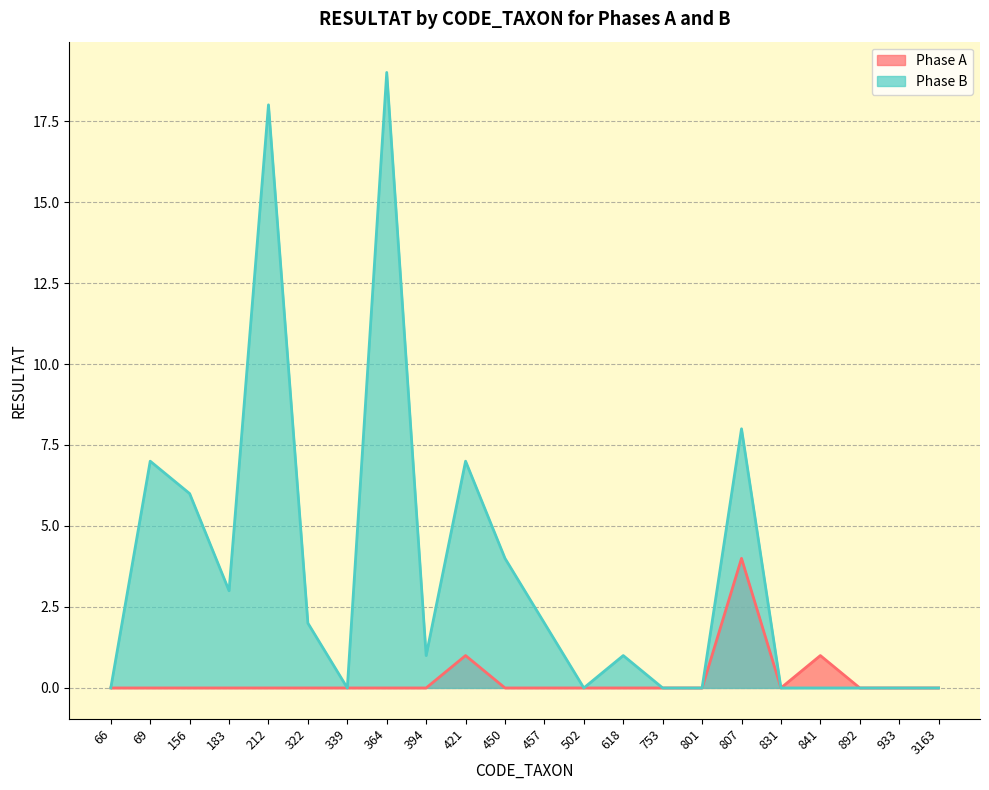

At which category is the sum across all series the highest?

364